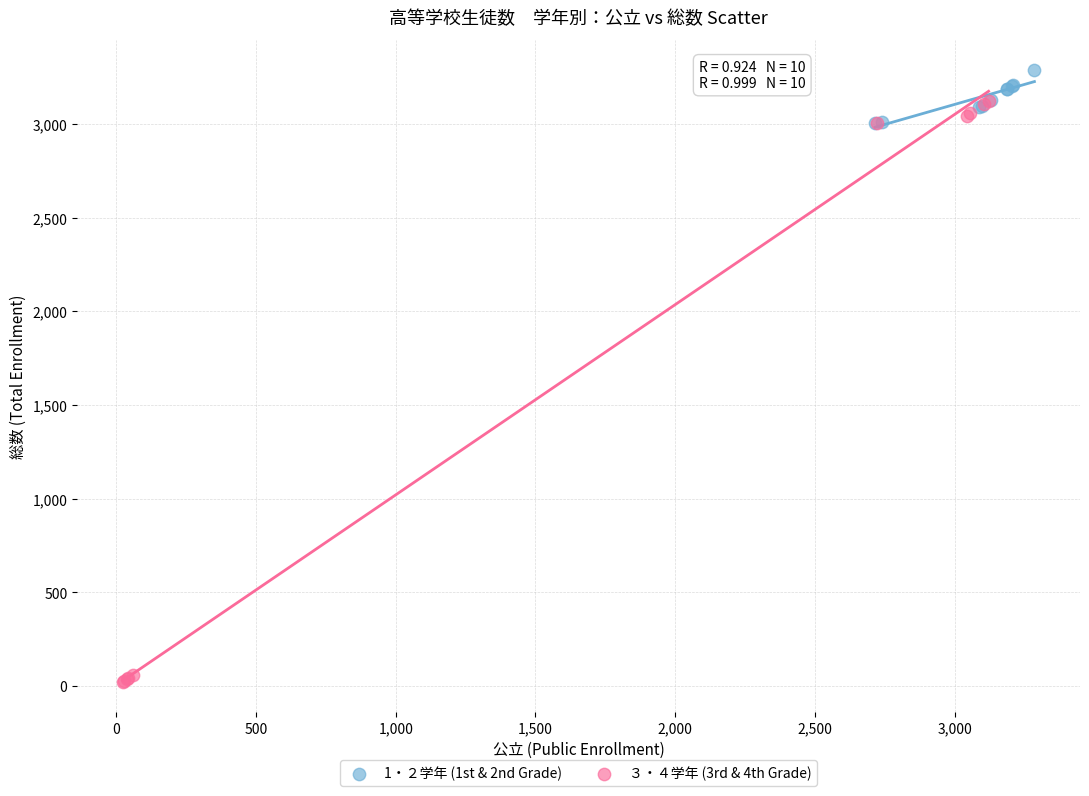

What are all the series names shown in the legend?

1・２学年 (1st & 2nd Grade), ３・４学年 (3rd & 4th Grade)